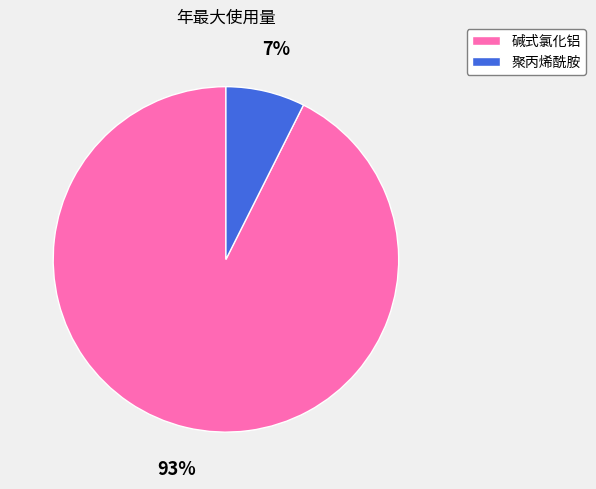

Which category accounts for the majority?

碱式氯化铝